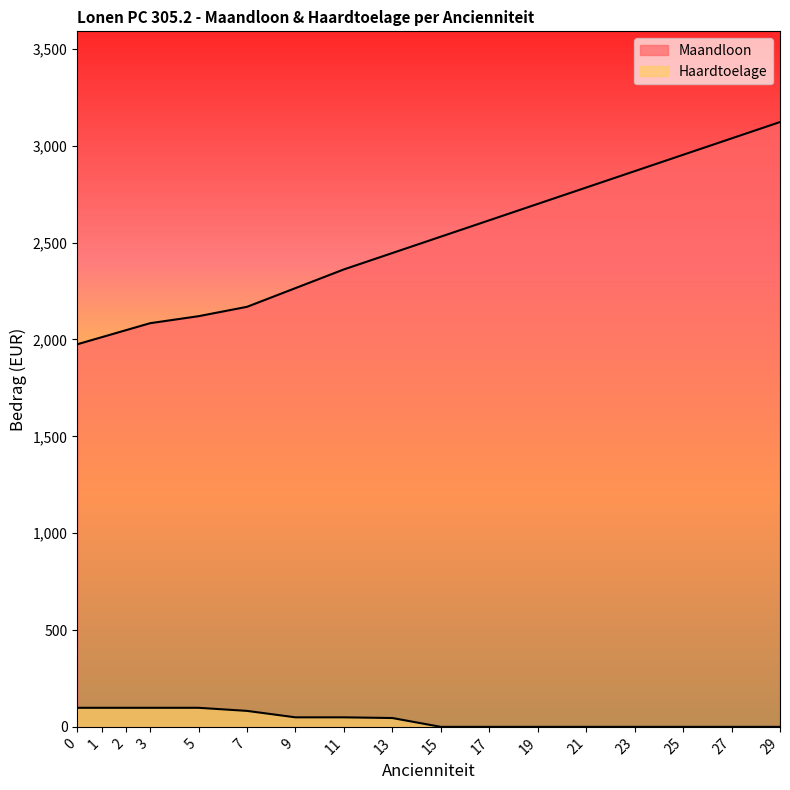

Reading left to right, extract all data points from this chart.

Maandloon: 1975.3	2011.5	2047.7	2084.0	2120.2	2168.4	2265.1	2361.7	2446.2	2530.7	2615.2	2699.8	2784.3	2868.8	2953.4	3037.9	3122.4
Haardtoelage: 98.4	98.4	98.4	98.4	98.4	82.4	49.2	49.2	45.6	0.0	0.0	0.0	0.0	0.0	0.0	0.0	0.0